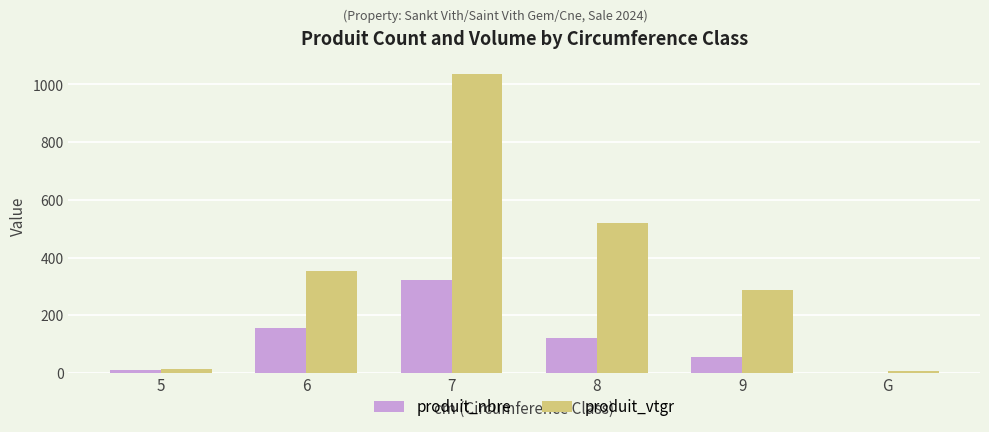

What is the sum of the produit_vtgr values at 9 and 8?

805.8